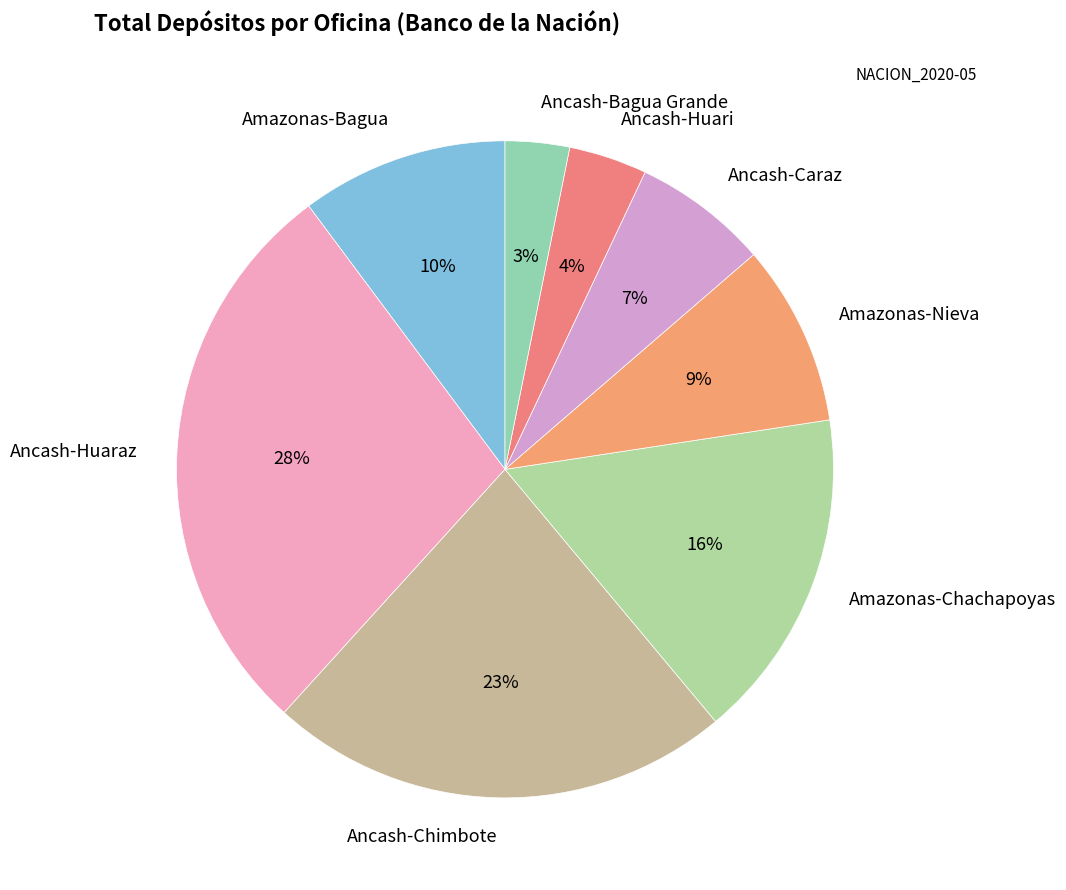

Is there any slice that represents more than half of the pie?

No